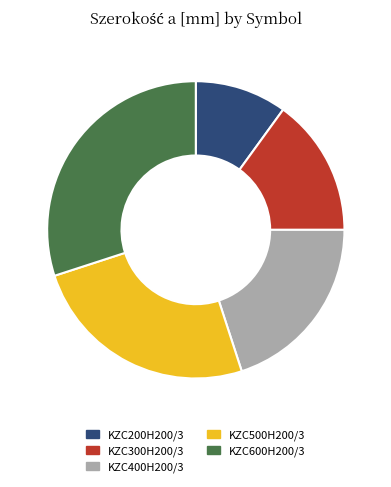

Does KZC300H200/3 represent more than half of the total?

No